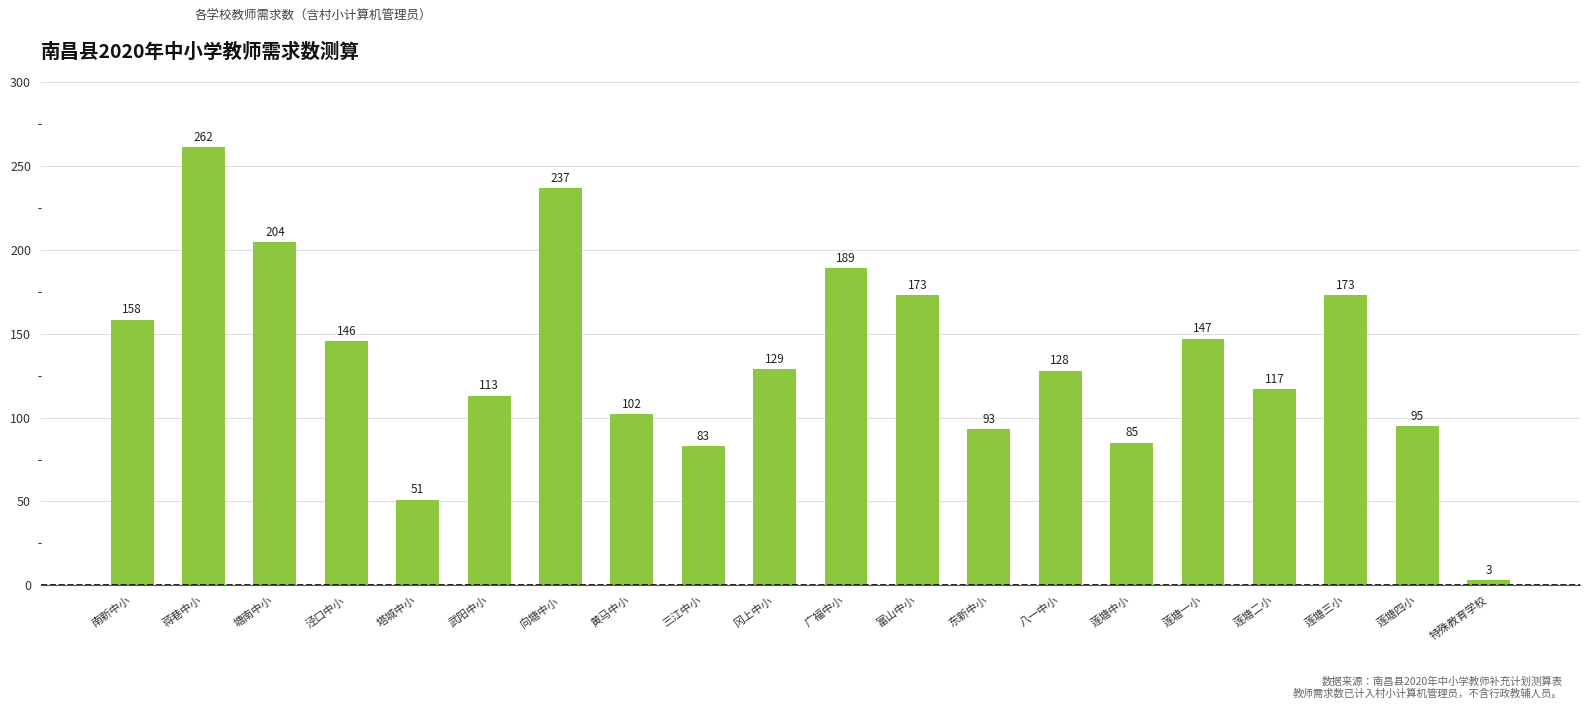

Does the chart contain any negative values?

No